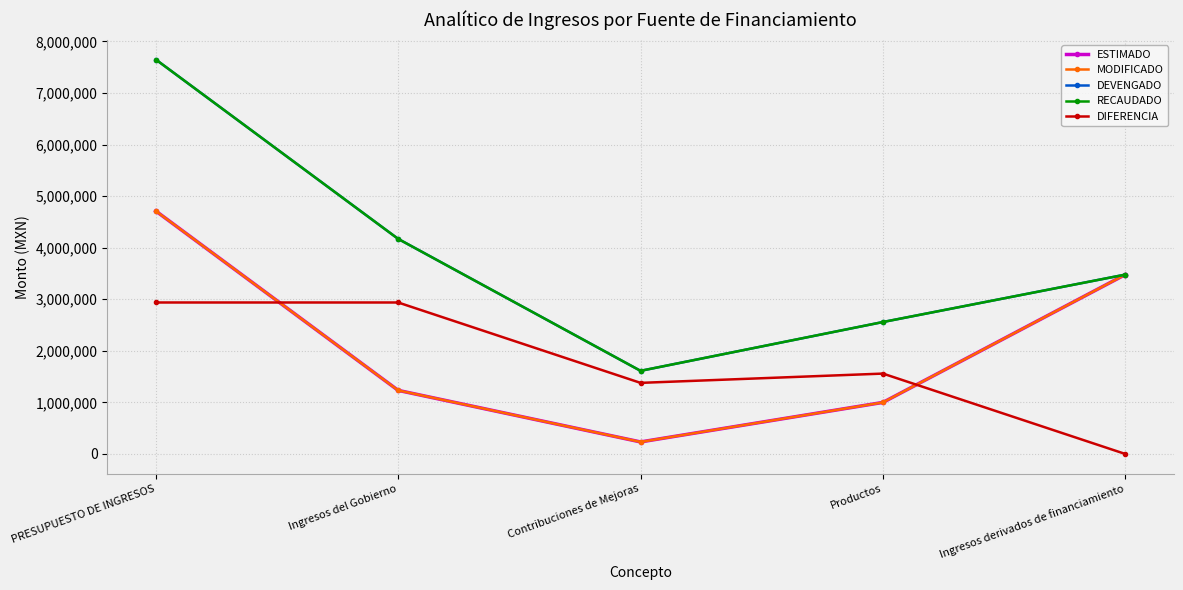

Reading left to right, extract all data points from this chart.

ESTIMADO: PRESUPUESTO DE INGRESOS=4712140.9	Ingresos del Gobierno=1233416.2	Contribuciones de Mejoras=233416.2	Productos=1000000.0	Ingresos derivados de financiamiento=3478724.7
MODIFICADO: PRESUPUESTO DE INGRESOS=4712140.9	Ingresos del Gobierno=1233416.2	Contribuciones de Mejoras=233416.2	Productos=1000000.0	Ingresos derivados de financiamiento=3478724.7
DEVENGADO: PRESUPUESTO DE INGRESOS=7650000.9	Ingresos del Gobierno=4171276.2	Contribuciones de Mejoras=1612332.6	Productos=2558943.6	Ingresos derivados de financiamiento=3478724.7
RECAUDADO: PRESUPUESTO DE INGRESOS=7650000.9	Ingresos del Gobierno=4171276.2	Contribuciones de Mejoras=1612332.6	Productos=2558943.6	Ingresos derivados de financiamiento=3478724.7
DIFERENCIA: PRESUPUESTO DE INGRESOS=2937860.0	Ingresos del Gobierno=2937860.0	Contribuciones de Mejoras=1378916.3	Productos=1558943.6	Ingresos derivados de financiamiento=0.0